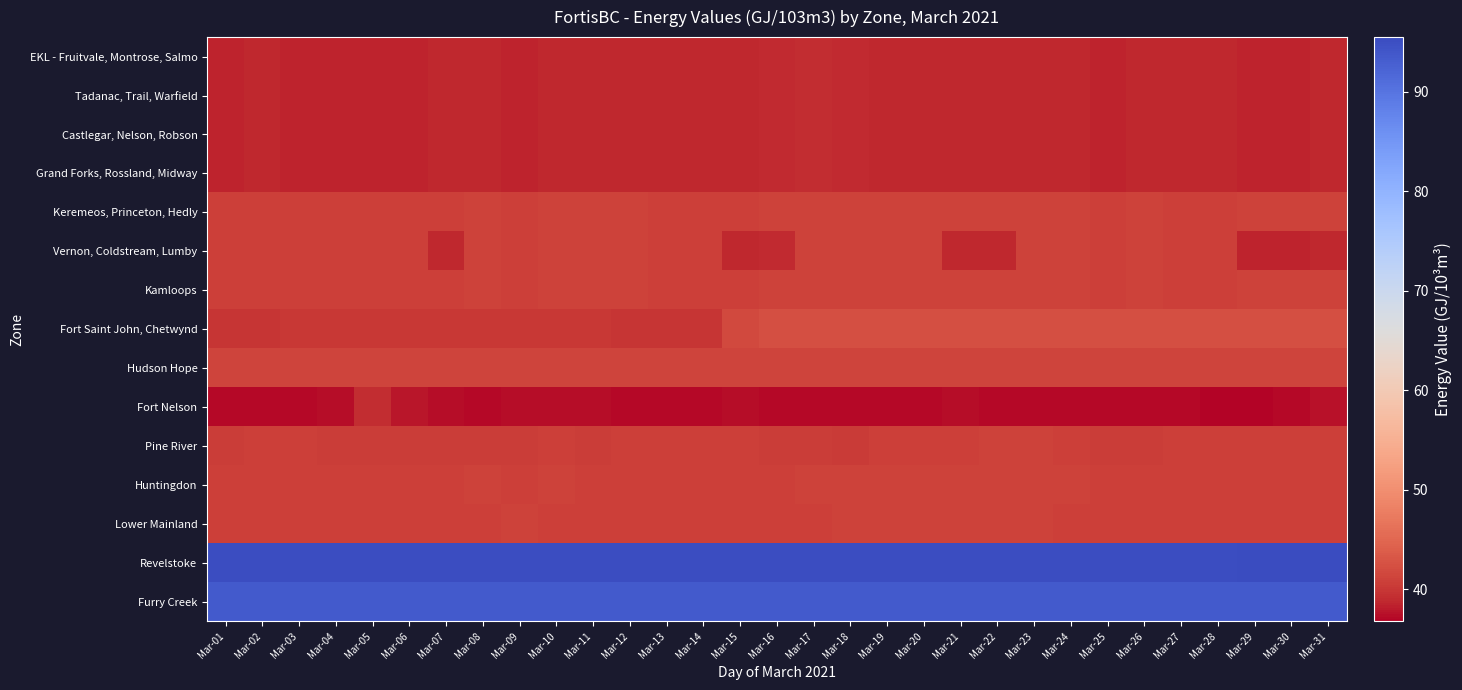

How many categories are shown in the chart?

31